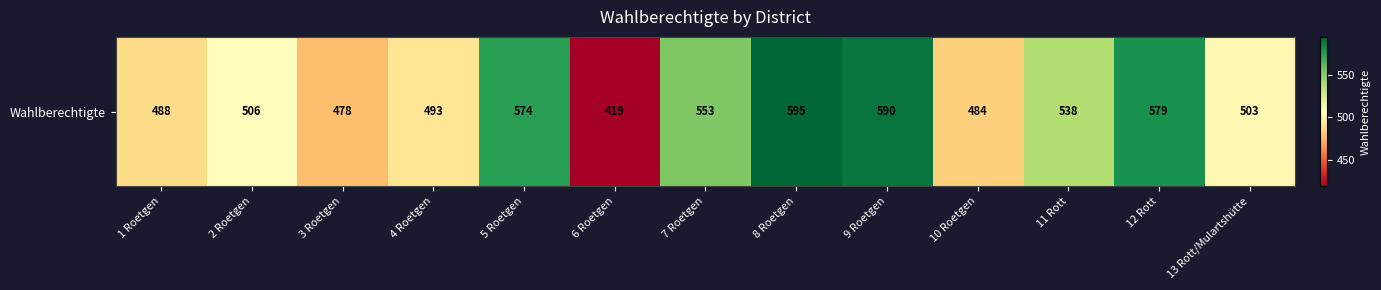

Reading right to left, transcribe all the data shown in this chart.

503	579	538	484	590	595	553	419	574	493	478	506	488